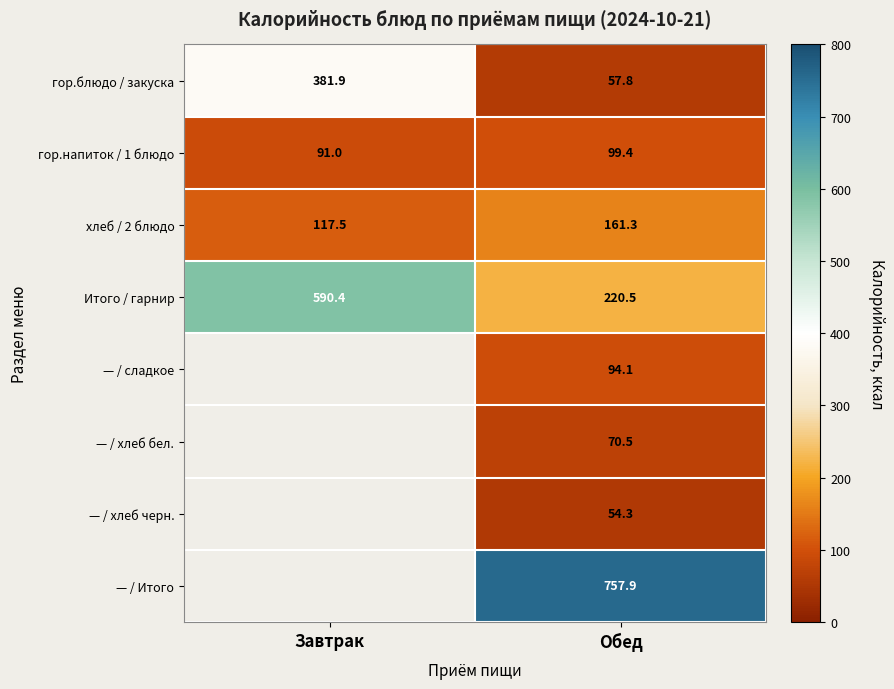

At which label is Итого / гарнир closest to 405?

Обед